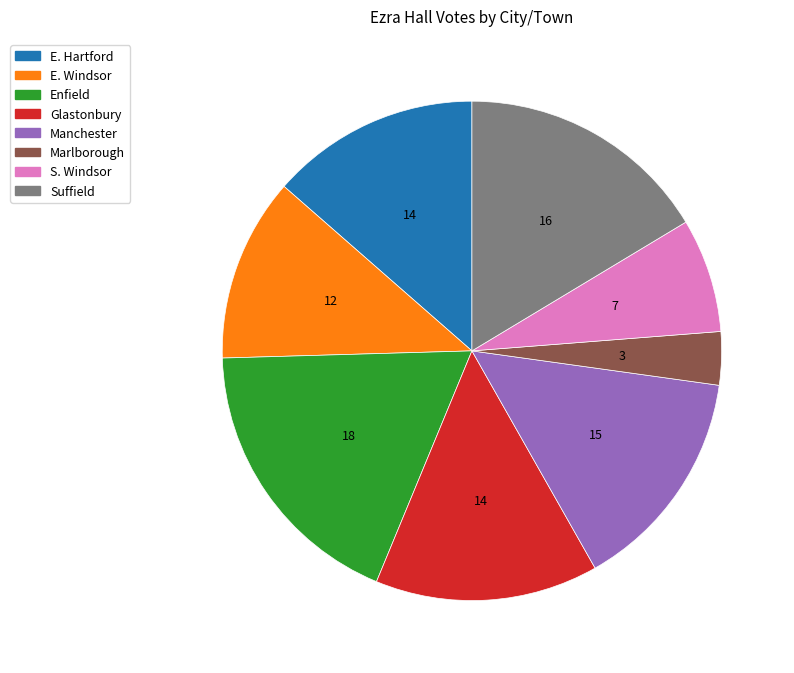

How many segments does this pie chart have?

8